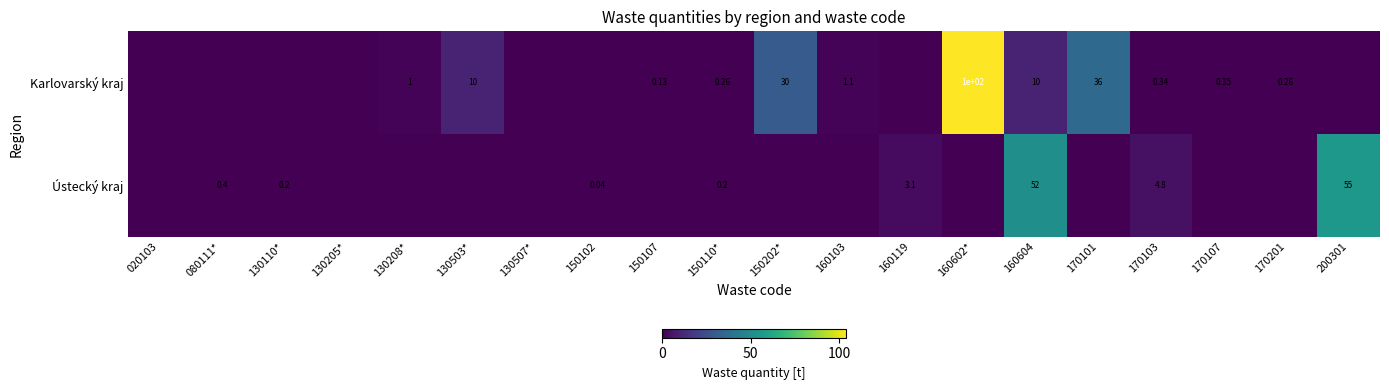

Between 160604 and 200301, which series saw the biggest shift?

Karlovarský kraj